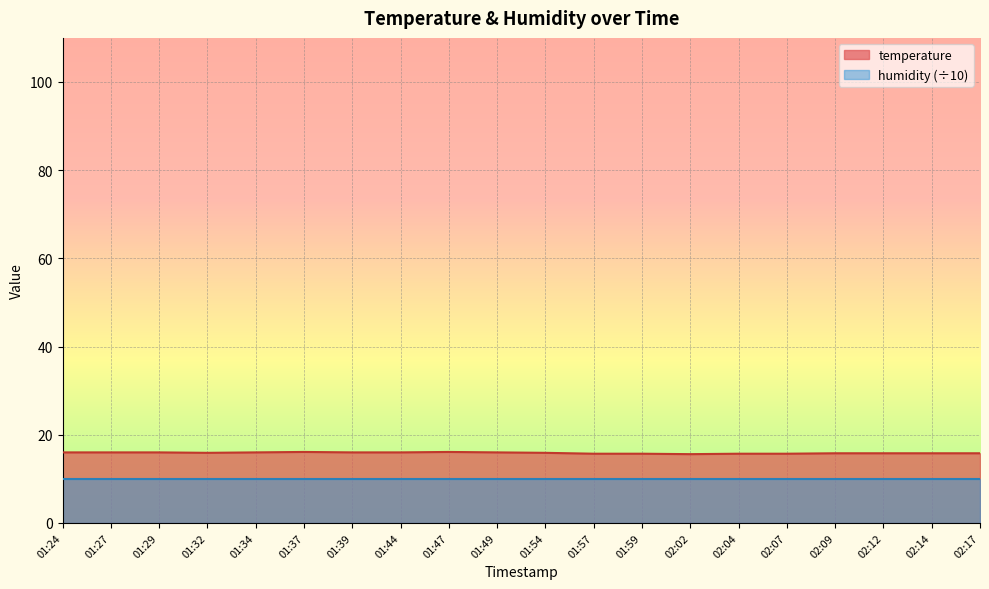

Reading left to right, list all the values displayed in this chart.

01:24=16.0	01:27=16.0	01:29=16.0	01:32=15.9	01:34=16.0	01:37=16.1	01:39=16.0	01:44=16.0	01:47=16.1	01:49=16.0	01:54=15.9	01:57=15.7	01:59=15.7	02:02=15.6	02:04=15.7	02:07=15.7	02:09=15.8	02:12=15.8	02:14=15.8	02:17=15.8